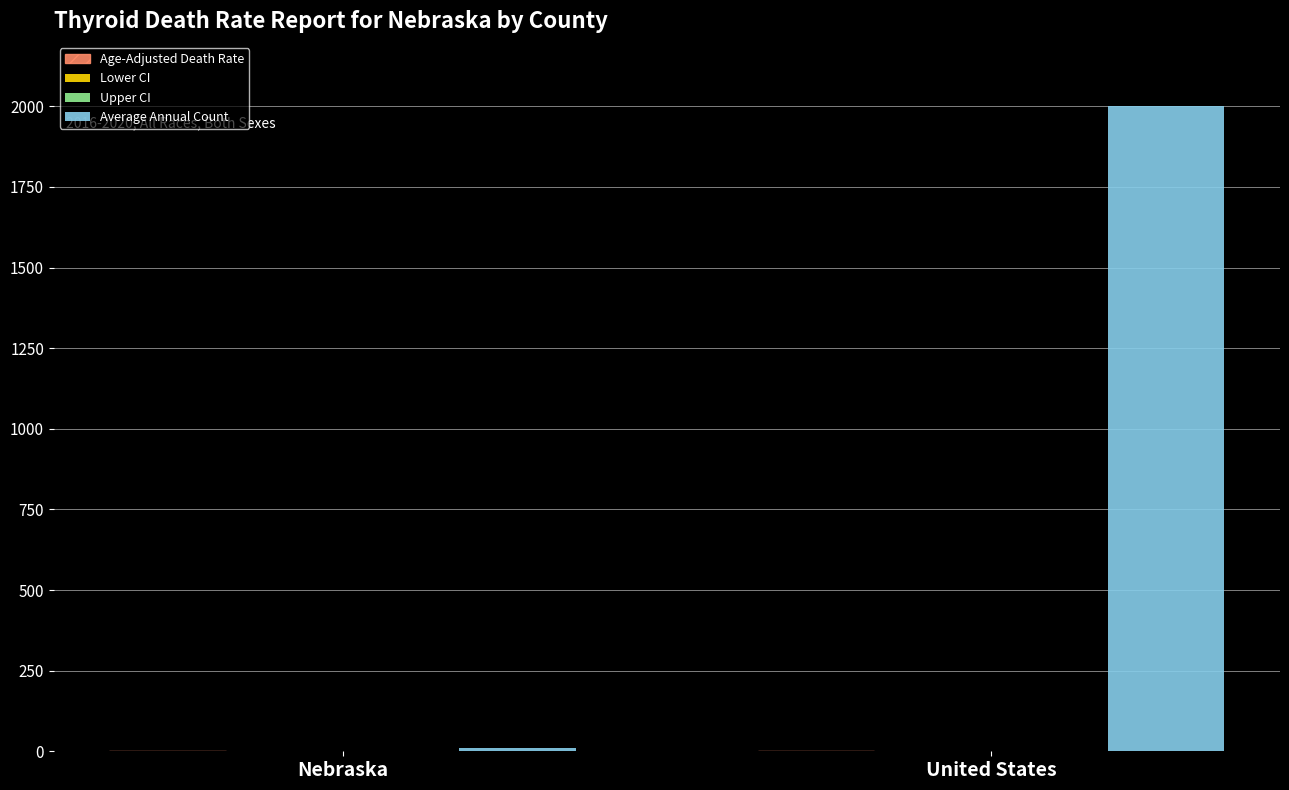

Between Nebraska and United States, which series saw the biggest shift?

Average Annual Count